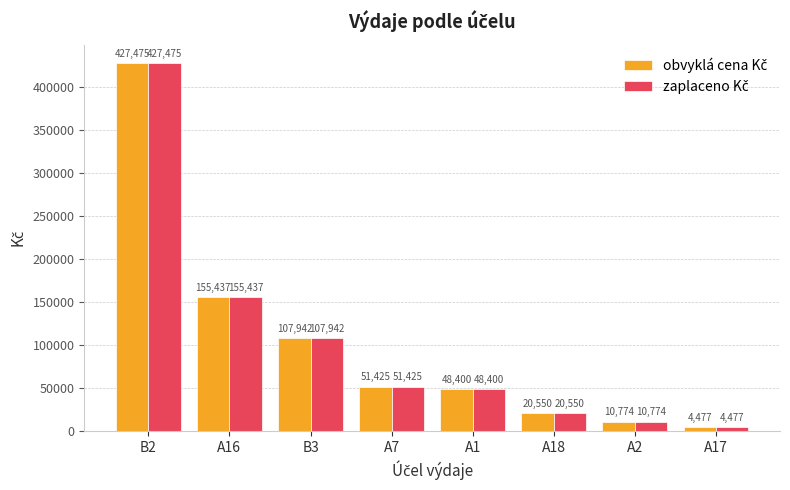

What is the total value across all series at B2?

854950.0